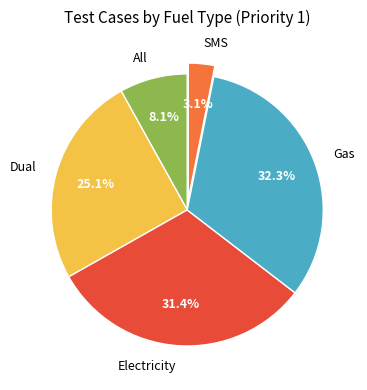

What is the ratio of the value at All to the value at Electricity?

0.3